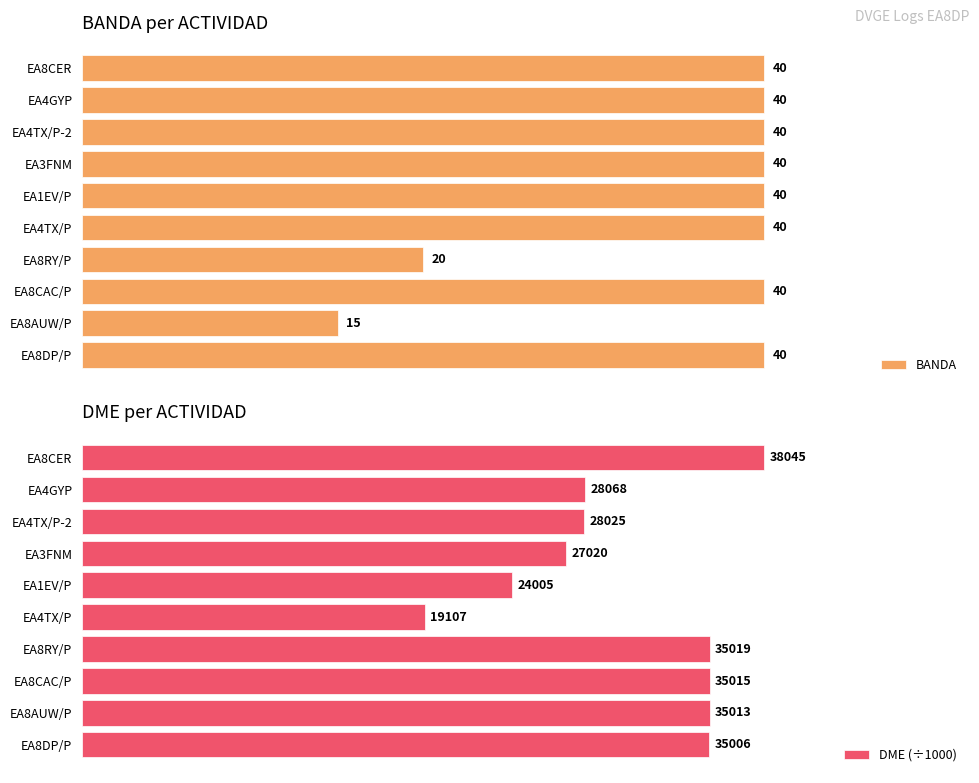

Does the chart contain stacked bars?

No